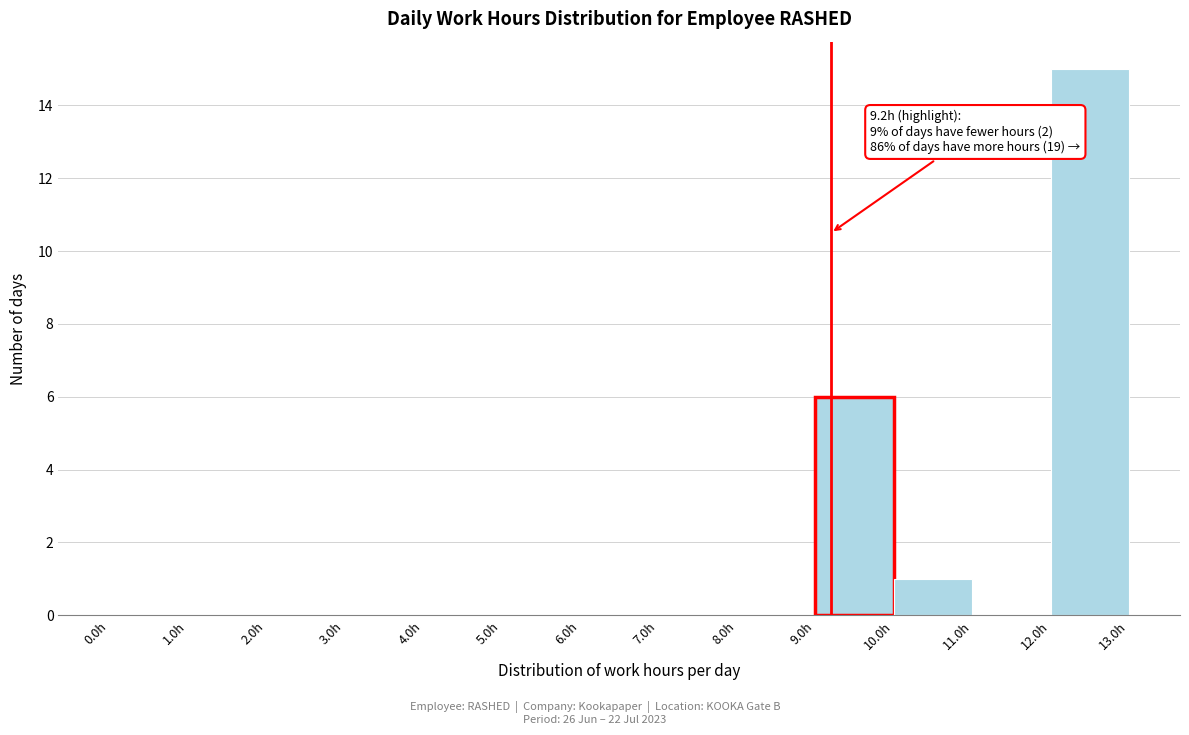

Which range on the x-axis has the tallest bar?

12 to 13